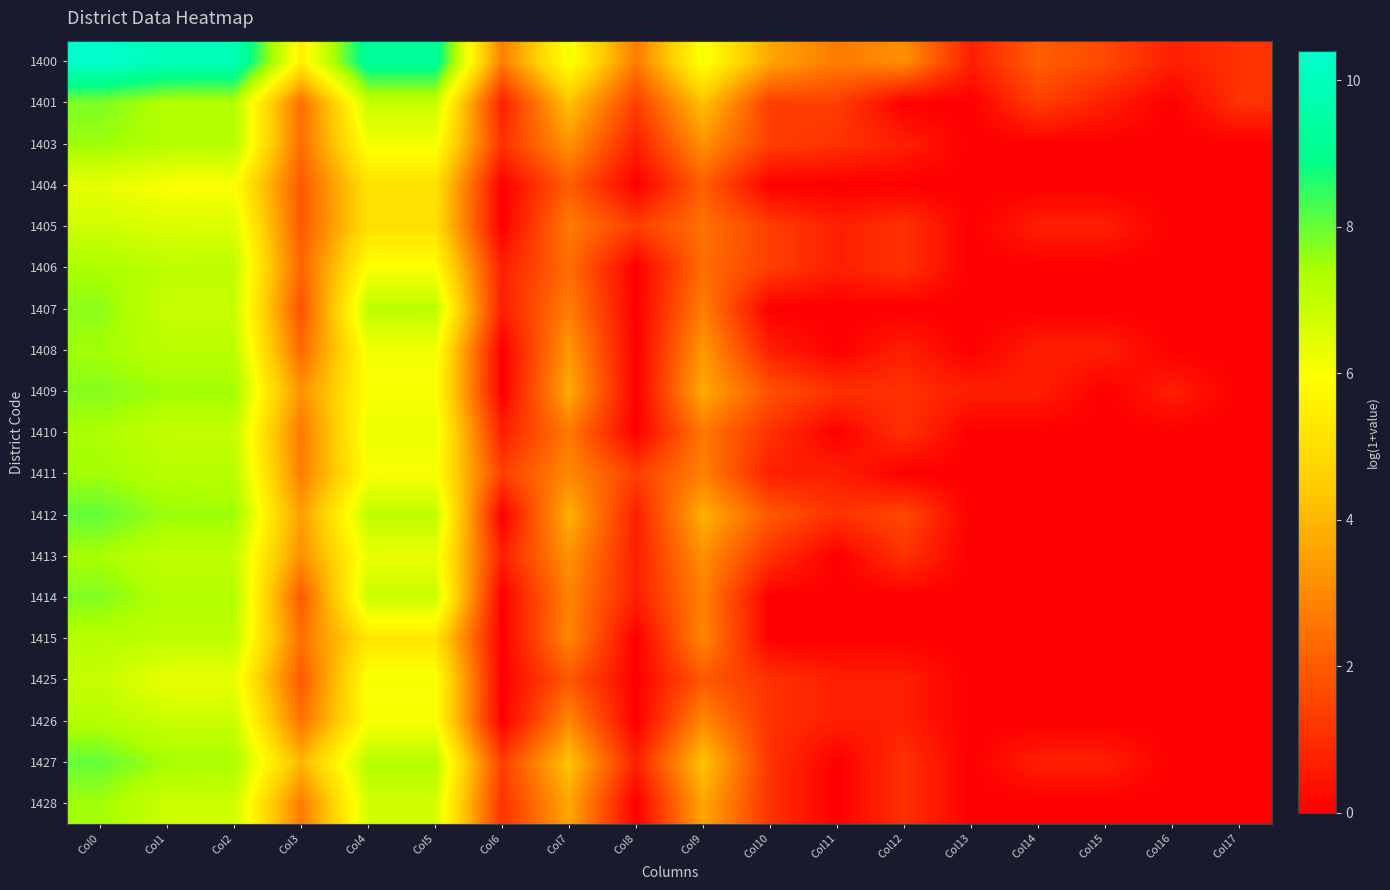

At Col15, list the series in order from largest to smallest.

1400, 1401, 1405, 1408, 1427, 1403, 1404, 1406, 1407, 1409, 1410, 1411, 1412, 1413, 1414, 1415, 1425, 1426, 1428